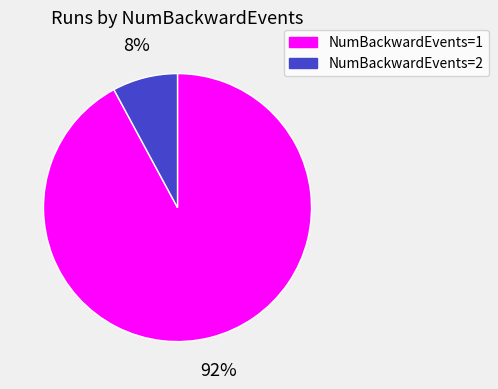

To the nearest percent, what is the difference between the NumBackwardEvents=2 and NumBackwardEvents=1 slice percentages?

84%